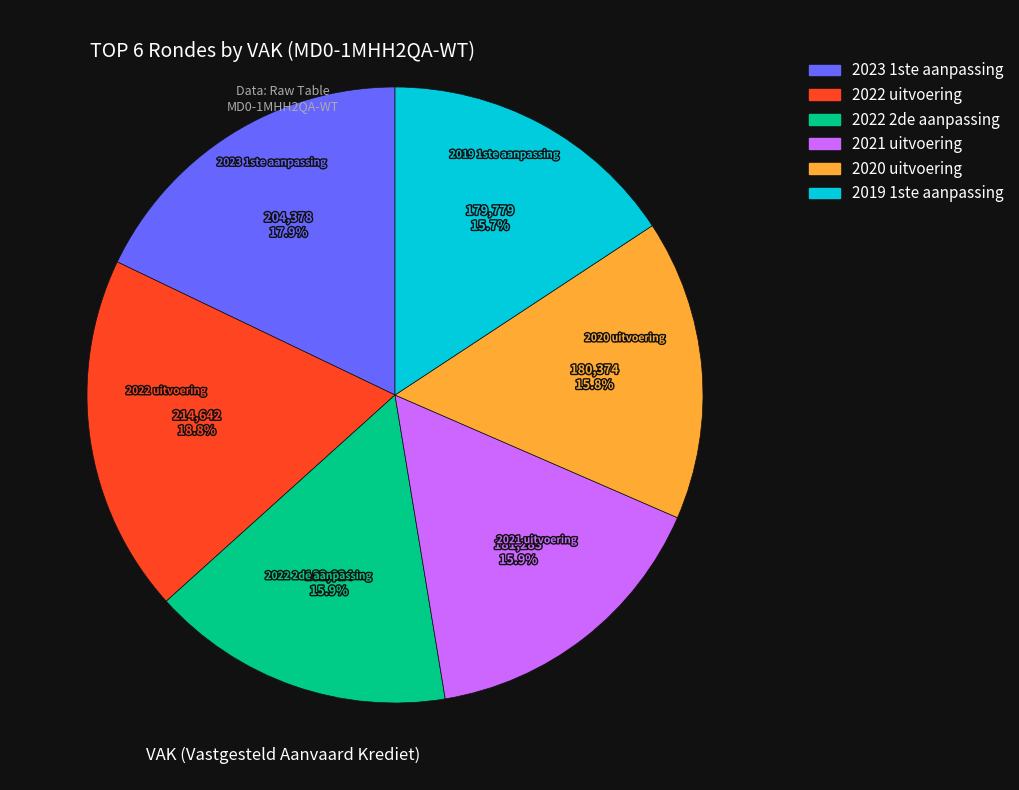

True or false: 2022 2de aanpassing accounts for 29% of the total.

False